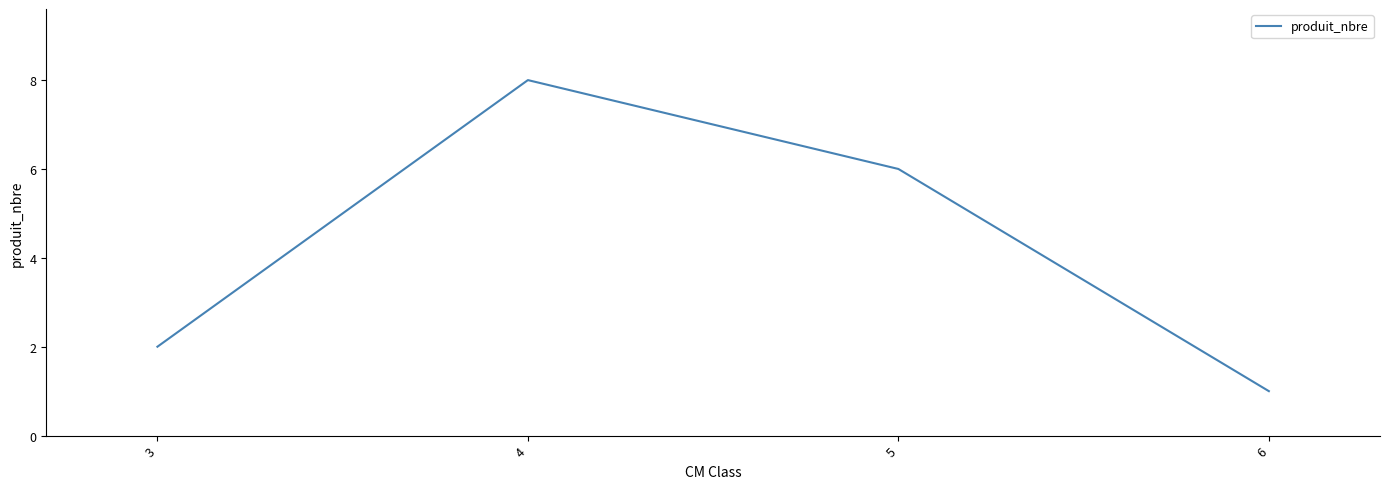

Which label corresponds to the largest value in the chart?

4